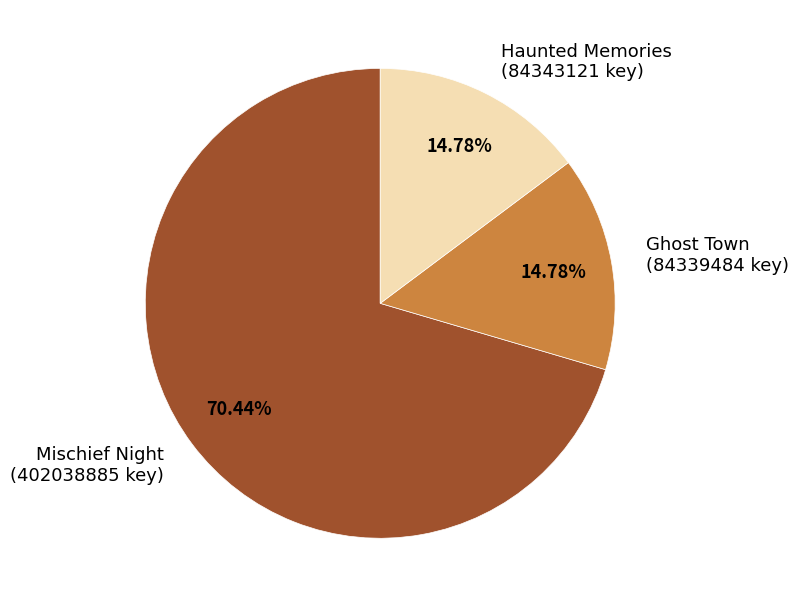

What percentage is the Ghost Town slice, to the nearest percent?

15%